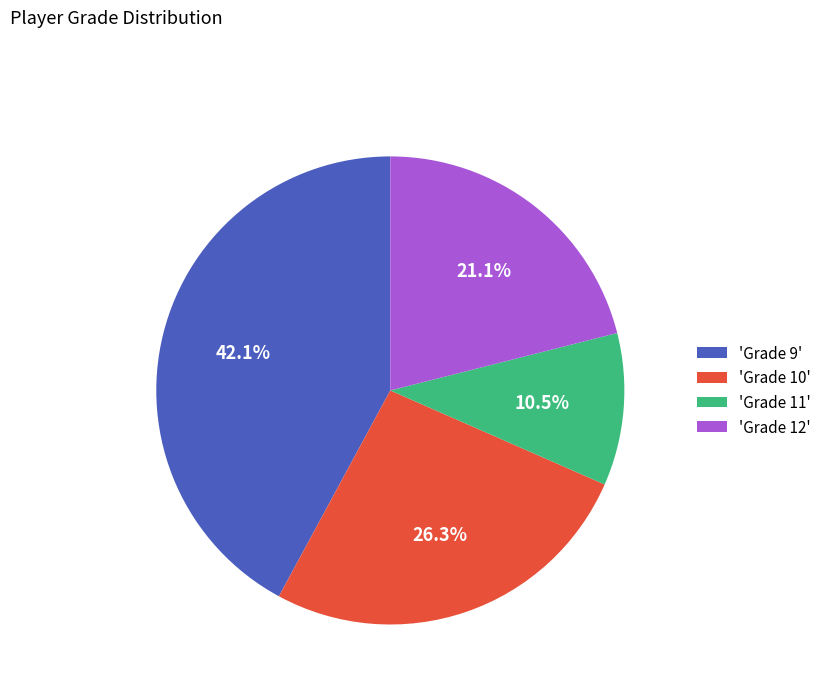

Count the number of slices in the pie.

4